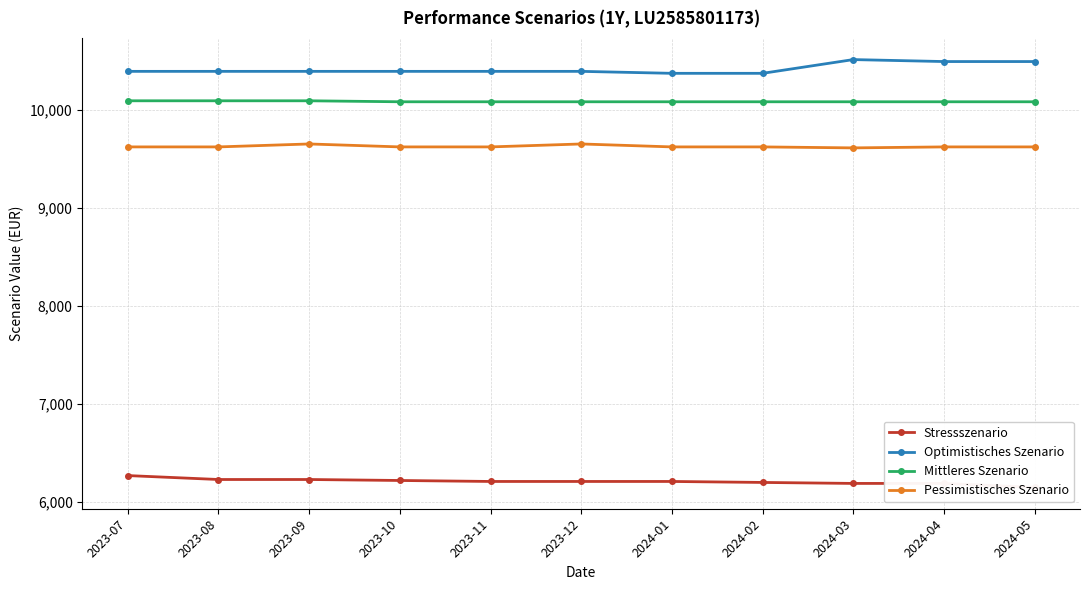

Reading left to right, what are all the values shown in this chart?

Stressszenario: 2023-07=6270	2023-08=6230	2023-09=6230	2023-10=6220	2023-11=6210	2023-12=6210	2024-01=6210	2024-02=6200	2024-03=6190	2024-04=6190	2024-05=6150
Optimistisches Szenario: 2023-07=10390	2023-08=10390	2023-09=10390	2023-10=10390	2023-11=10390	2023-12=10390	2024-01=10370	2024-02=10370	2024-03=10510	2024-04=10490	2024-05=10490
Mittleres Szenario: 2023-07=10090	2023-08=10090	2023-09=10090	2023-10=10080	2023-11=10080	2023-12=10080	2024-01=10080	2024-02=10080	2024-03=10080	2024-04=10080	2024-05=10080
Pessimistisches Szenario: 2023-07=9620	2023-08=9620	2023-09=9650	2023-10=9620	2023-11=9620	2023-12=9650	2024-01=9620	2024-02=9620	2024-03=9610	2024-04=9620	2024-05=9620